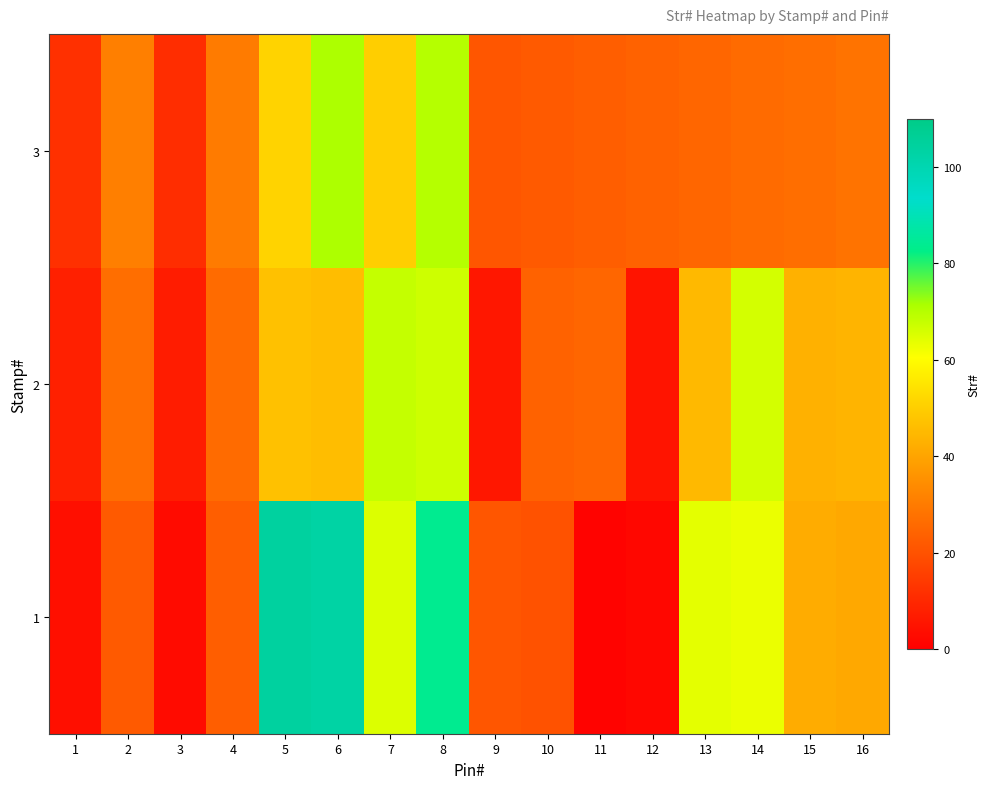

What is the total value across all series at 5?

202